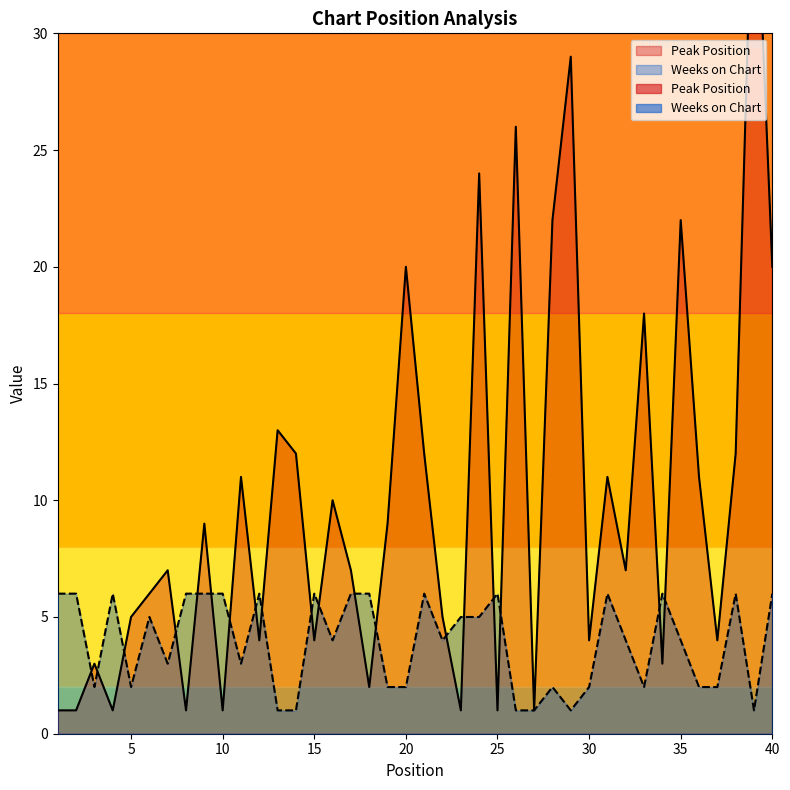

Rank the series by their maximum value, from lowest to highest.

Weeks on Chart, Peak Position